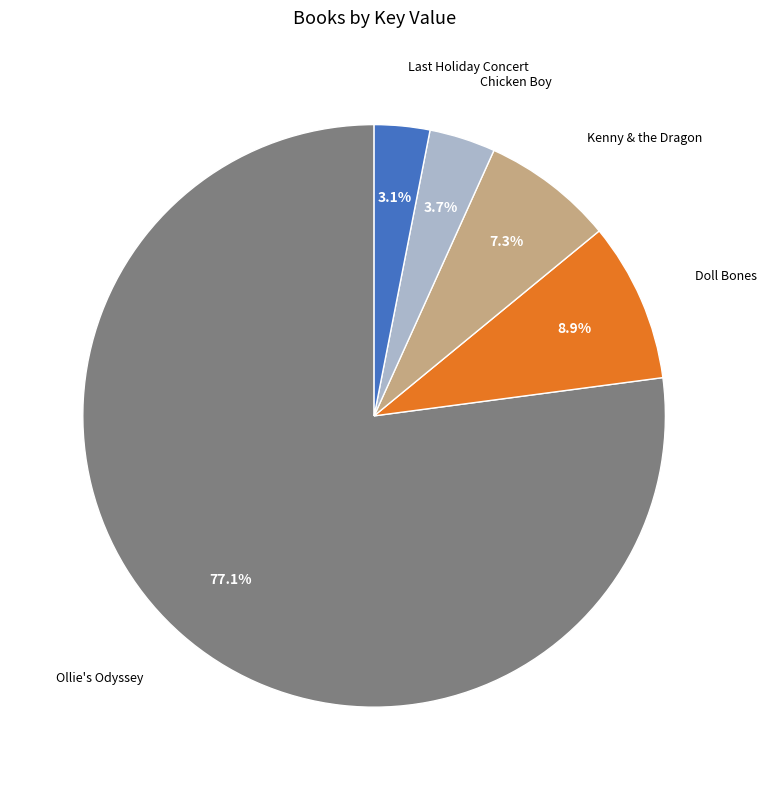

Is it true that Chicken Boy is 4% of the pie?

True